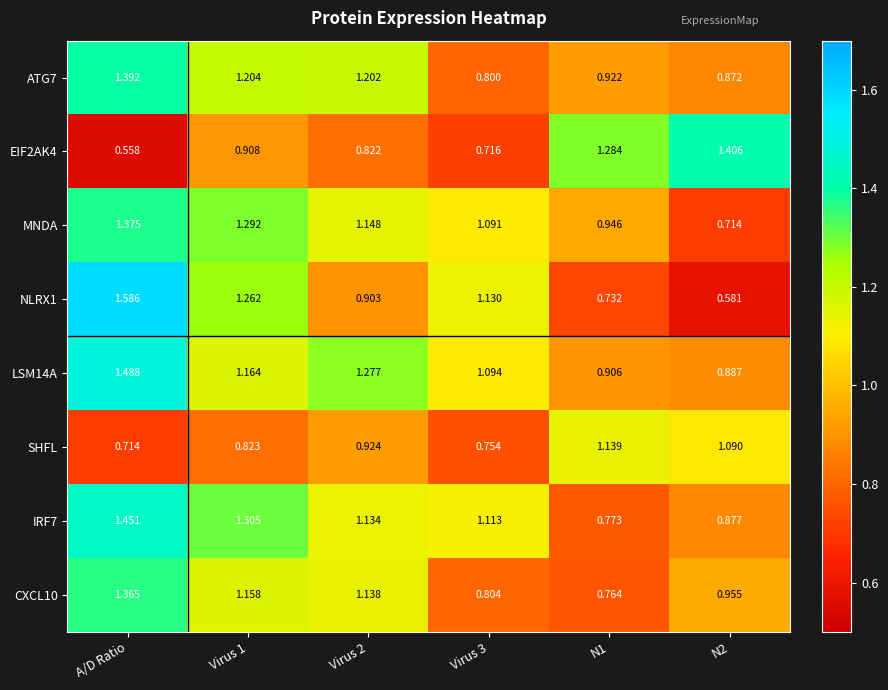

Between Virus 1 and Virus 2, which series saw the biggest shift?

NLRX1